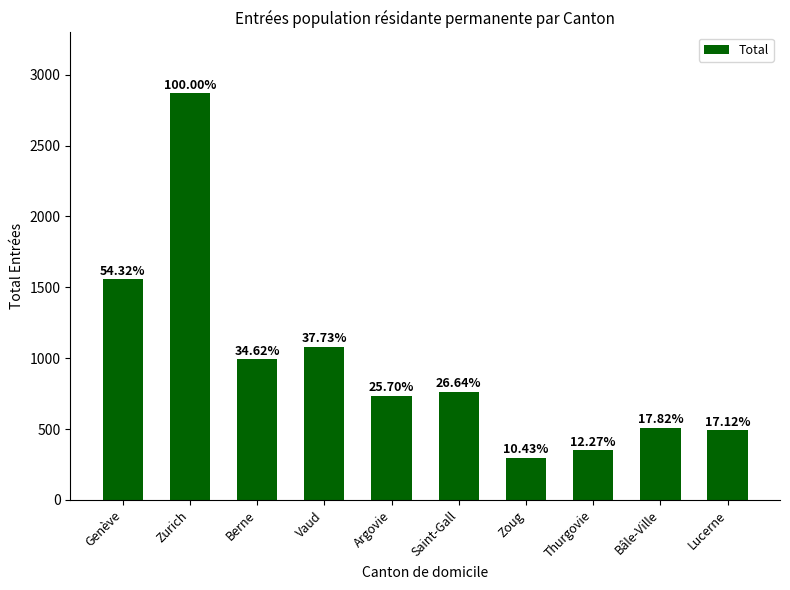

What is the greatest value displayed?

2868